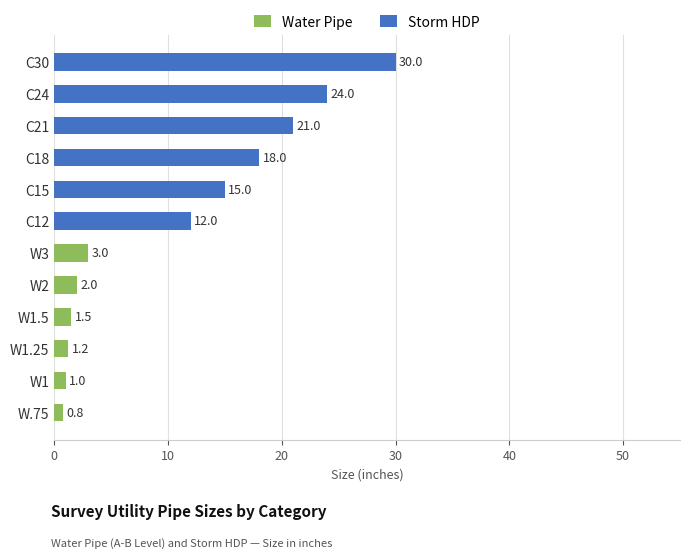

Rank the series by their maximum value, from highest to lowest.

Storm HDP, Water Pipe